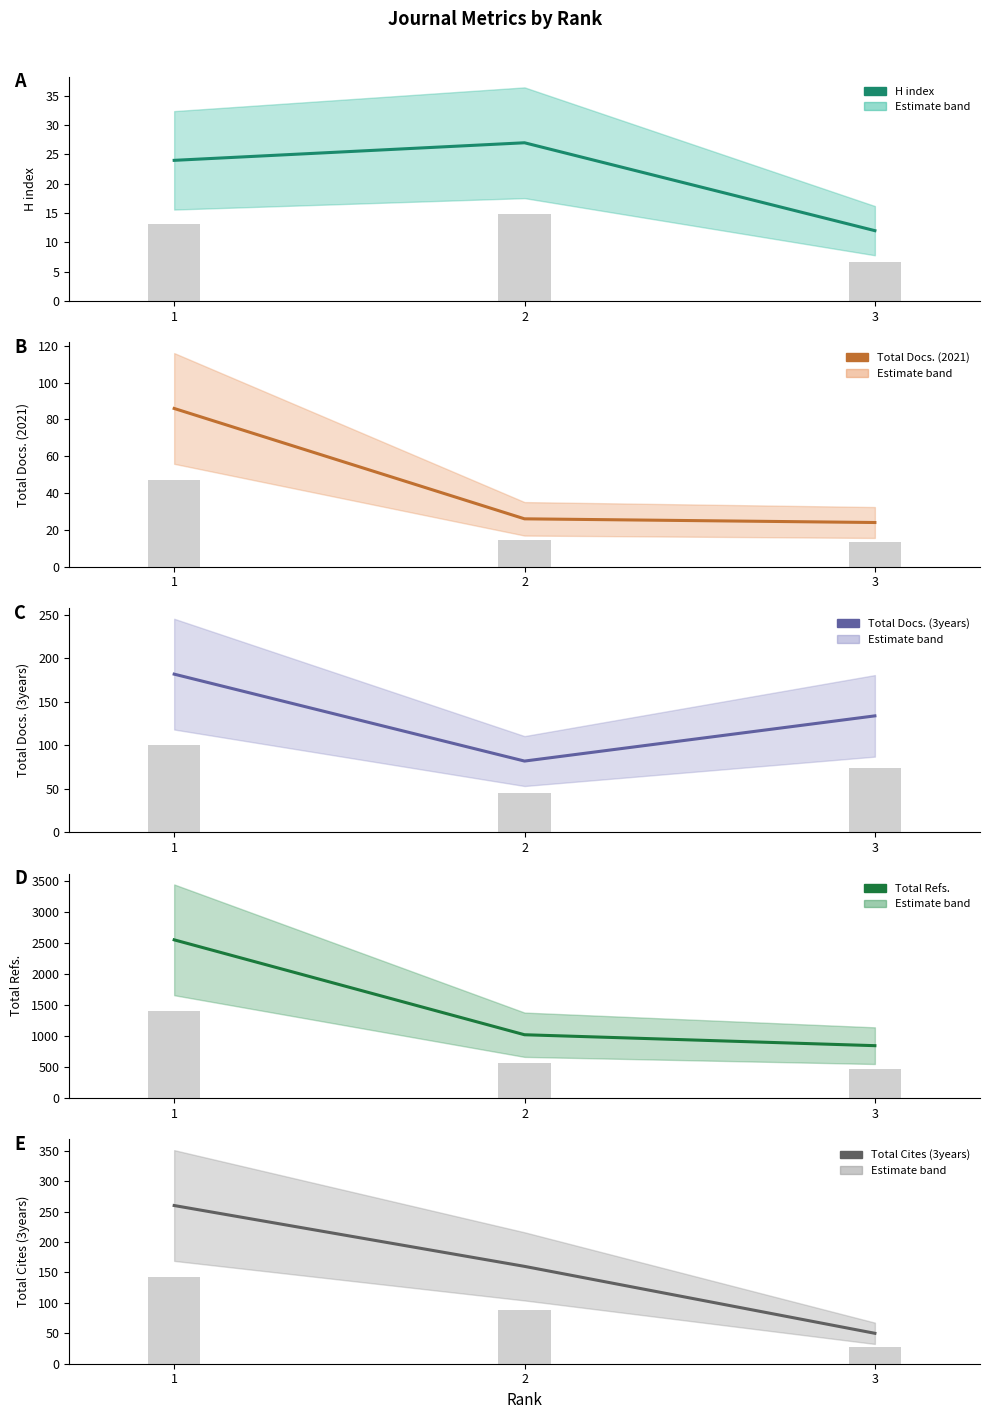

At 3, list the series in order from smallest to largest.

H index, Total Docs. (2021), Total Cites (3years), Total Docs. (3years), Total Refs.